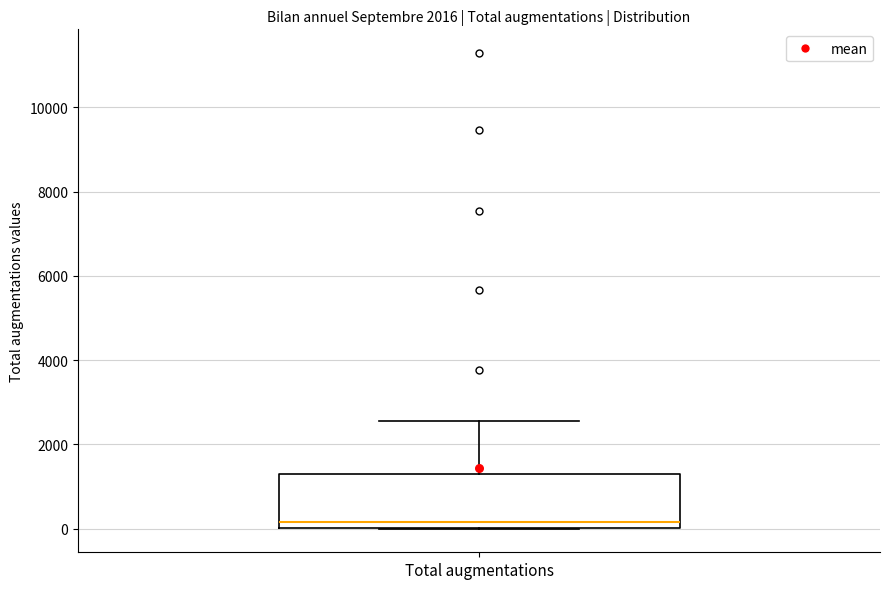

Where is the lower edge of the box for Total augmentations on the y-axis? The values are not printed on the chart, so give them approximately, as read against the axis.

0